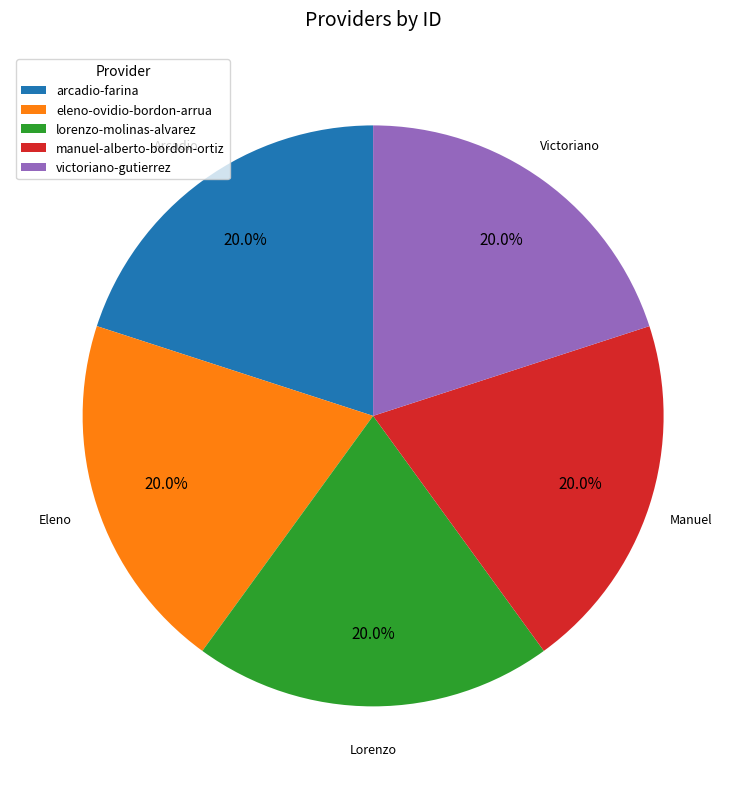

Count the number of slices in the pie.

5